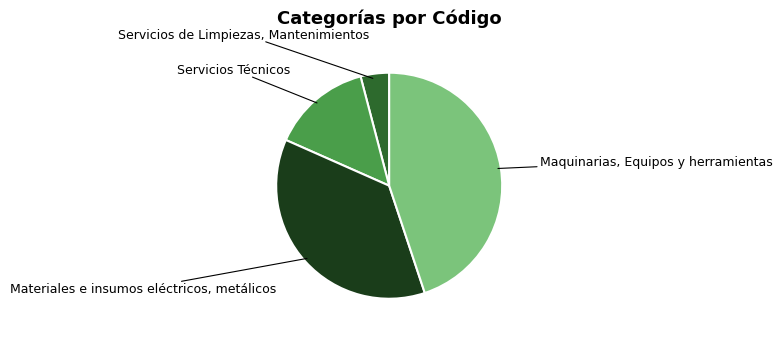

How many segments does this pie chart have?

4